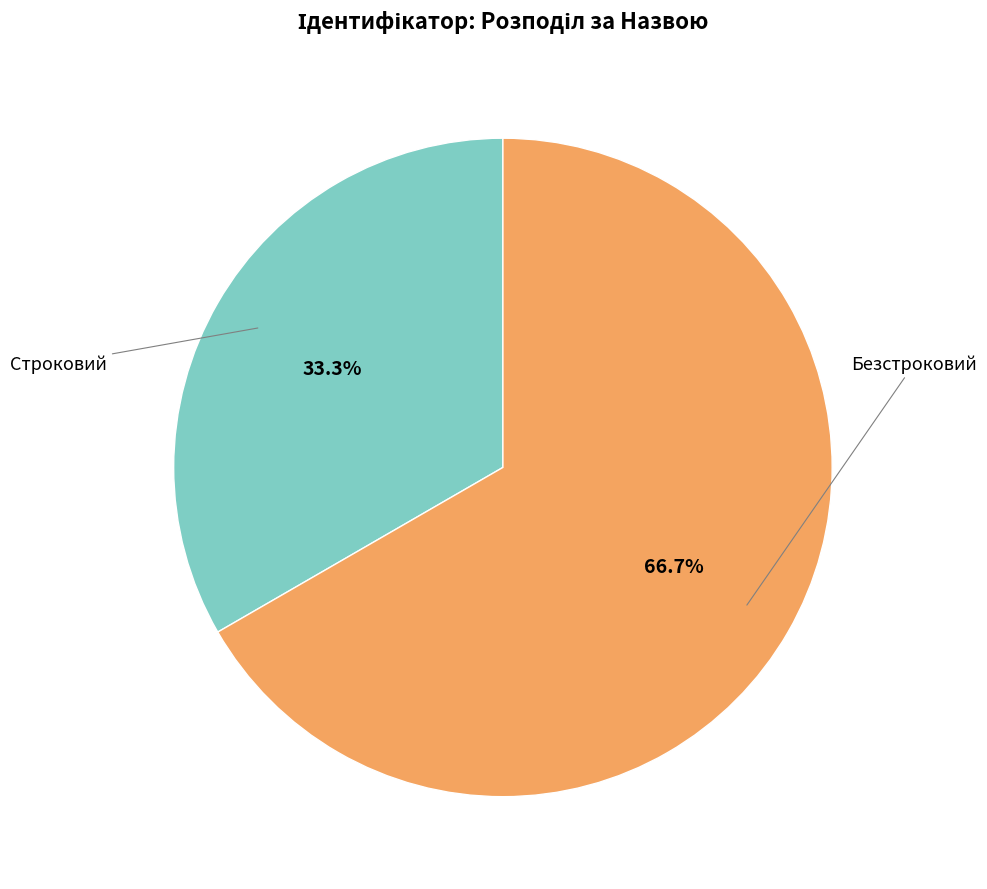

Is there any slice that represents more than half of the pie?

Yes